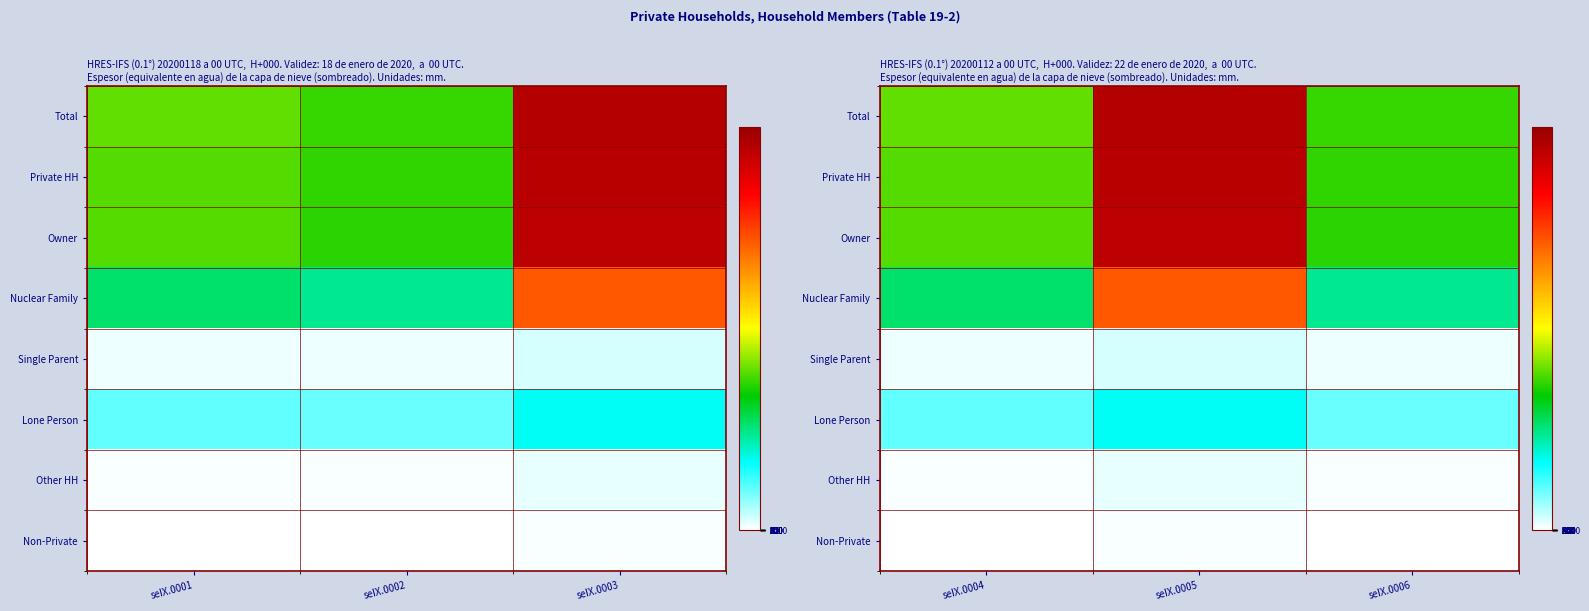

What is the minimum value shown in the chart?

23010